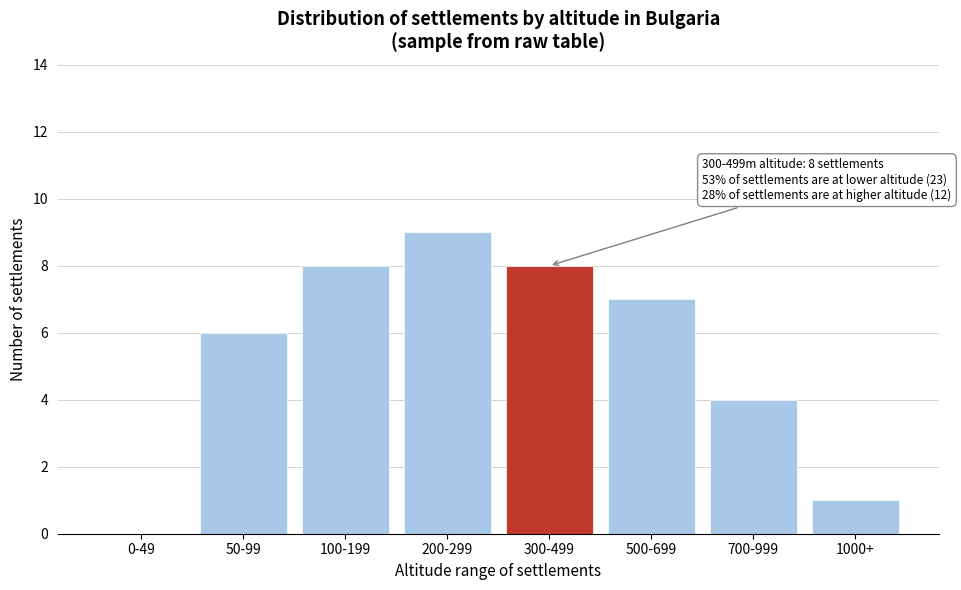

Reading left to right, list all the values displayed in this chart.

0-49=0	50-99=6	100-199=8	200-299=9	300-499=8	500-699=7	700-999=4	1000+=1